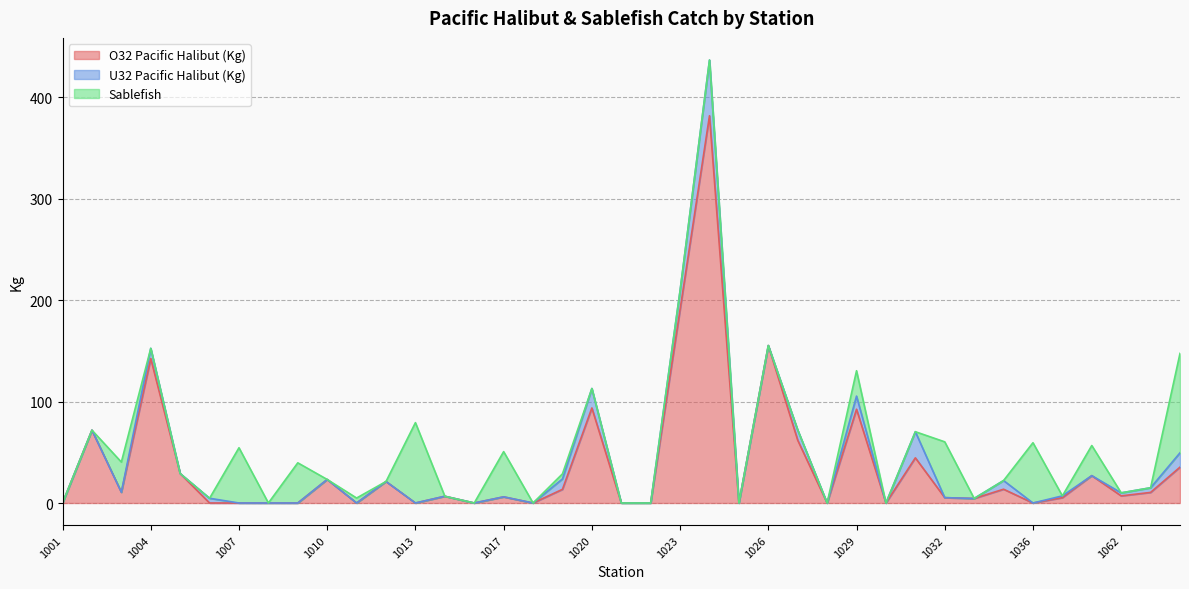

At 1012, list the series in order from largest to smallest.

O32 Pacific Halibut (Kg), U32 Pacific Halibut (Kg), Sablefish